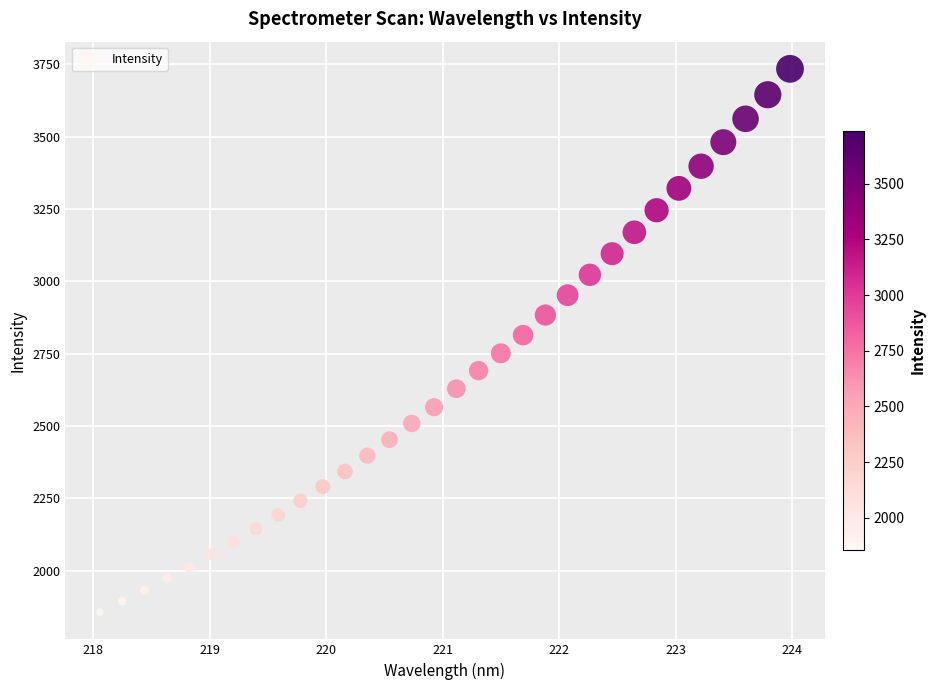

What is the range of Y values (max minus min)?

1878.0